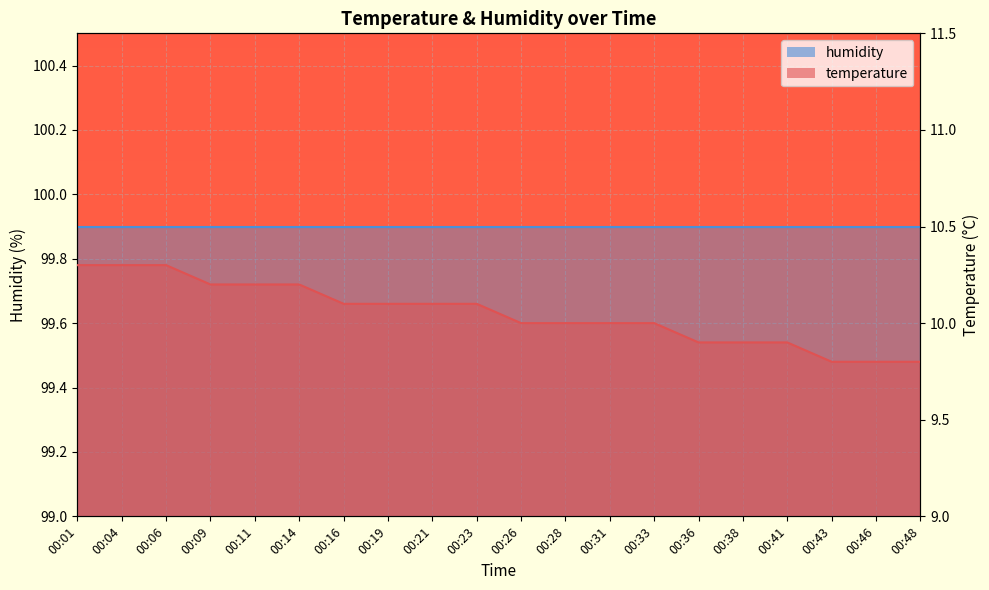

Approximately how many times larger is the value at 00:04 compared to 00:31?

1.0